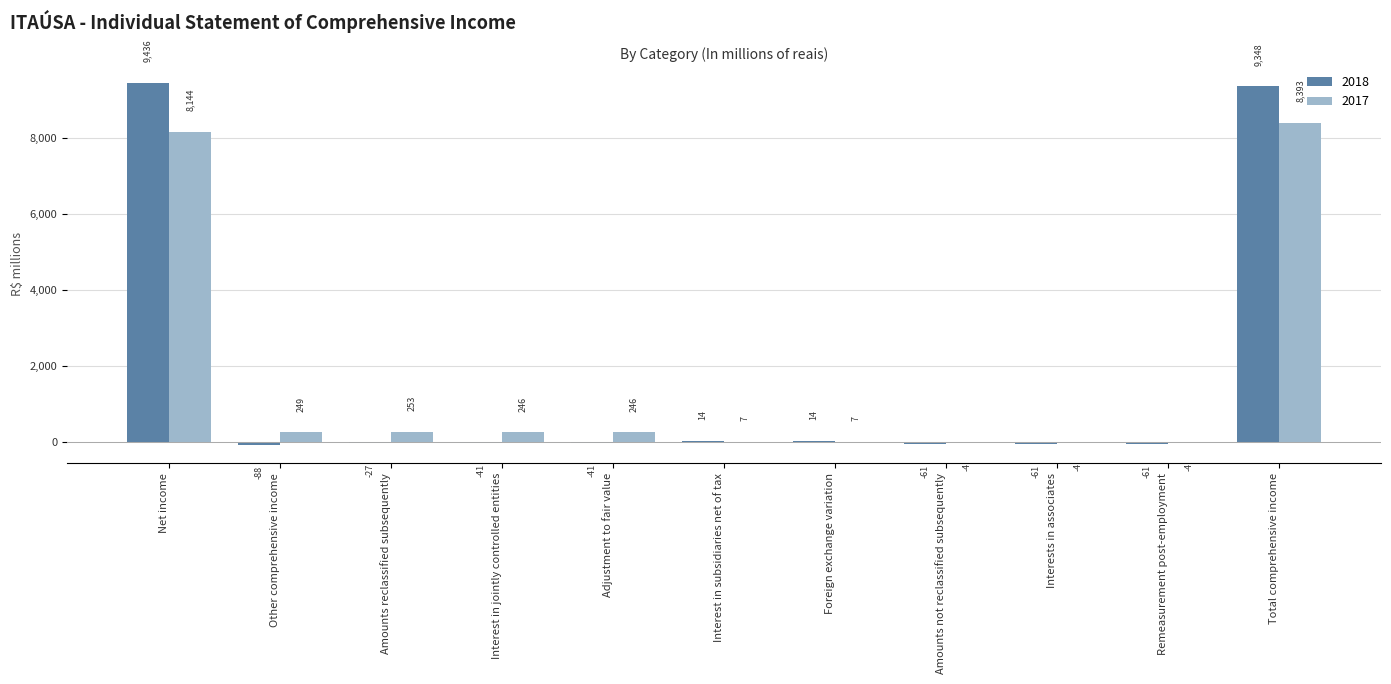

Are the bars horizontal?

No